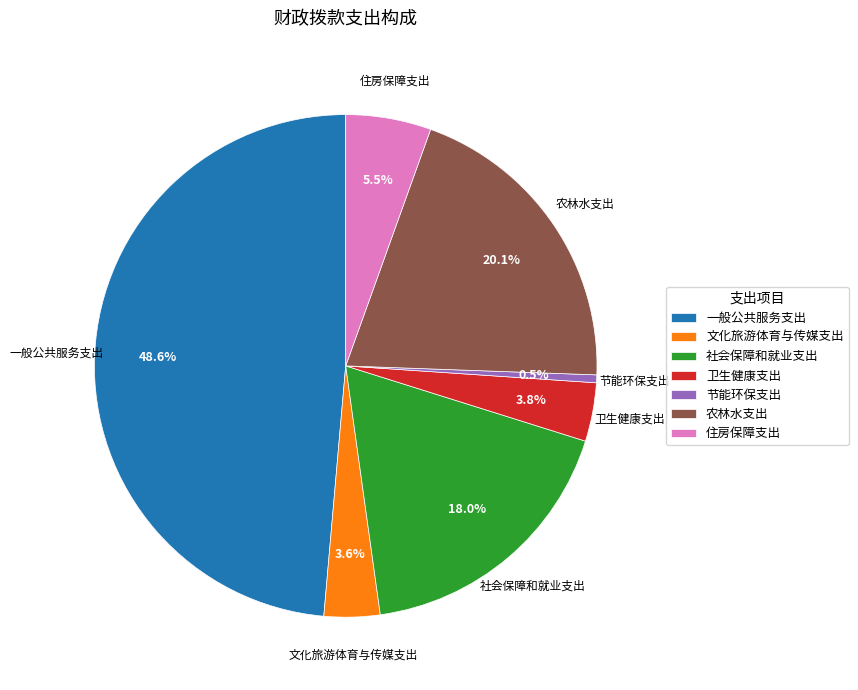

Does 农林水支出 represent more than half of the total?

No